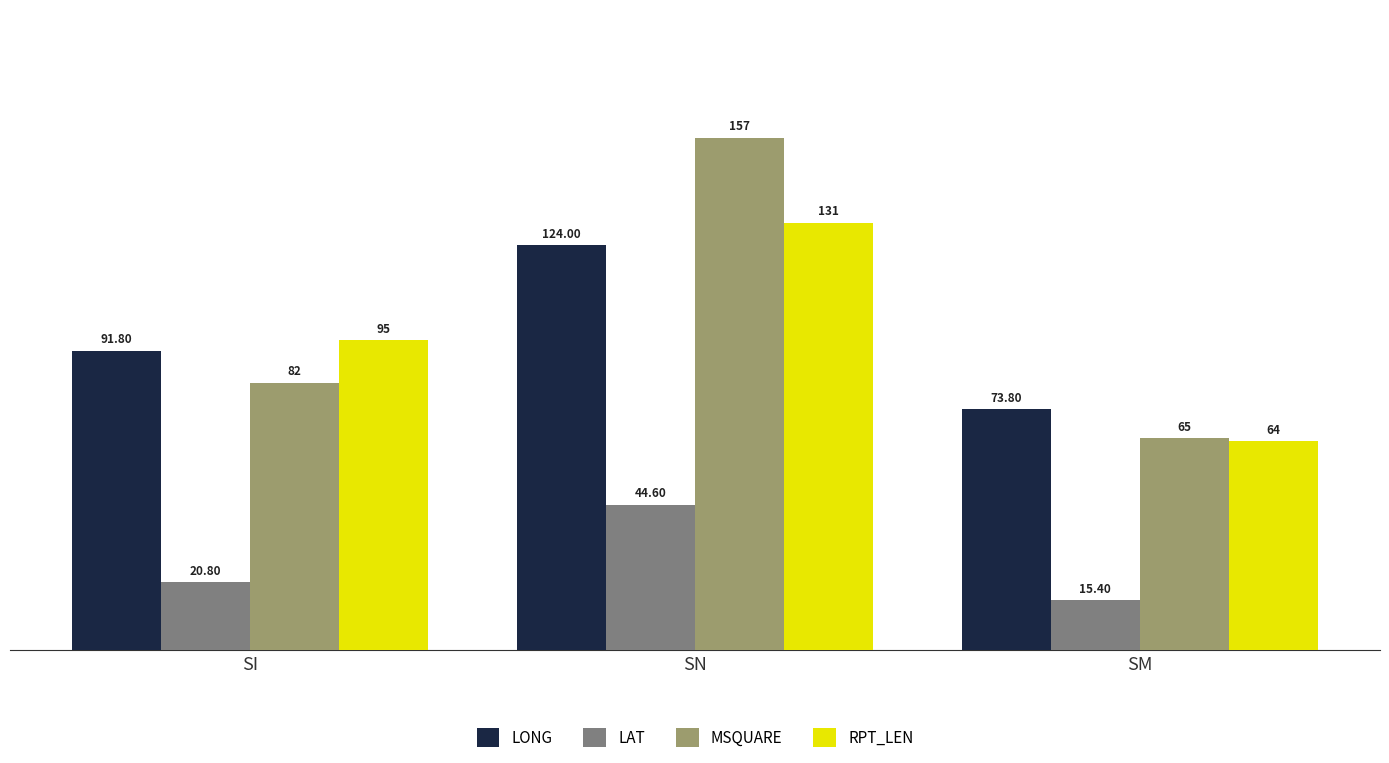

What is the approximate value of LONG at SN?

124.0